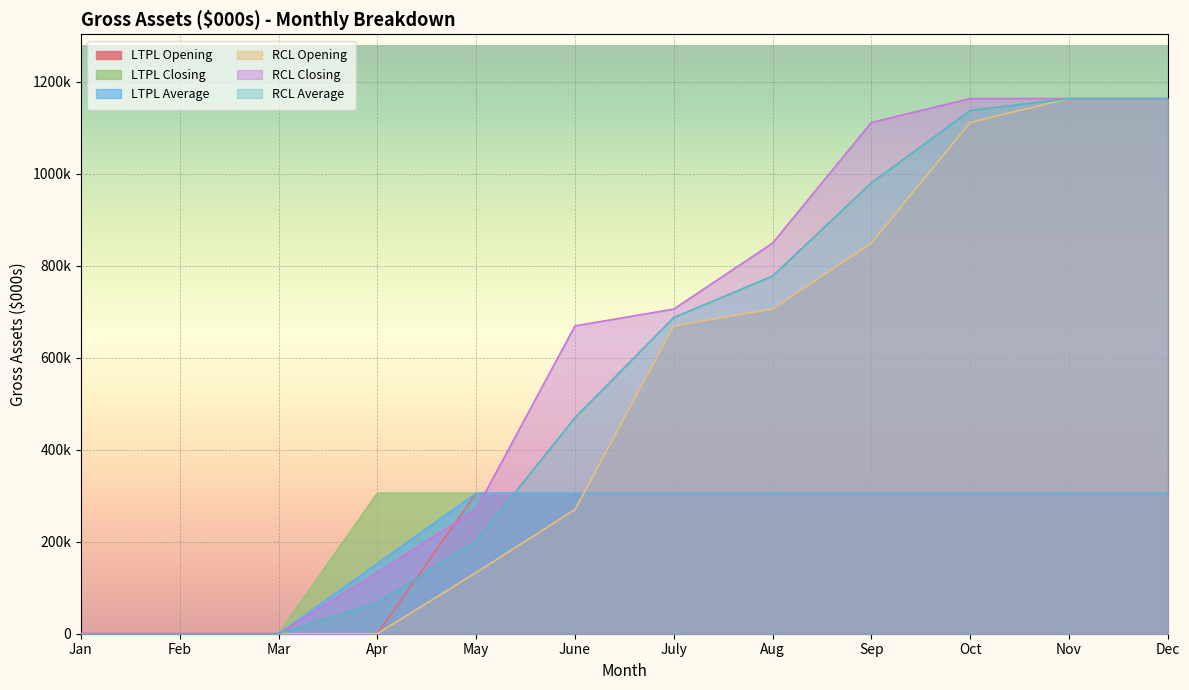

Where do RCL Average and LTPL Average first cross each other?

May and June